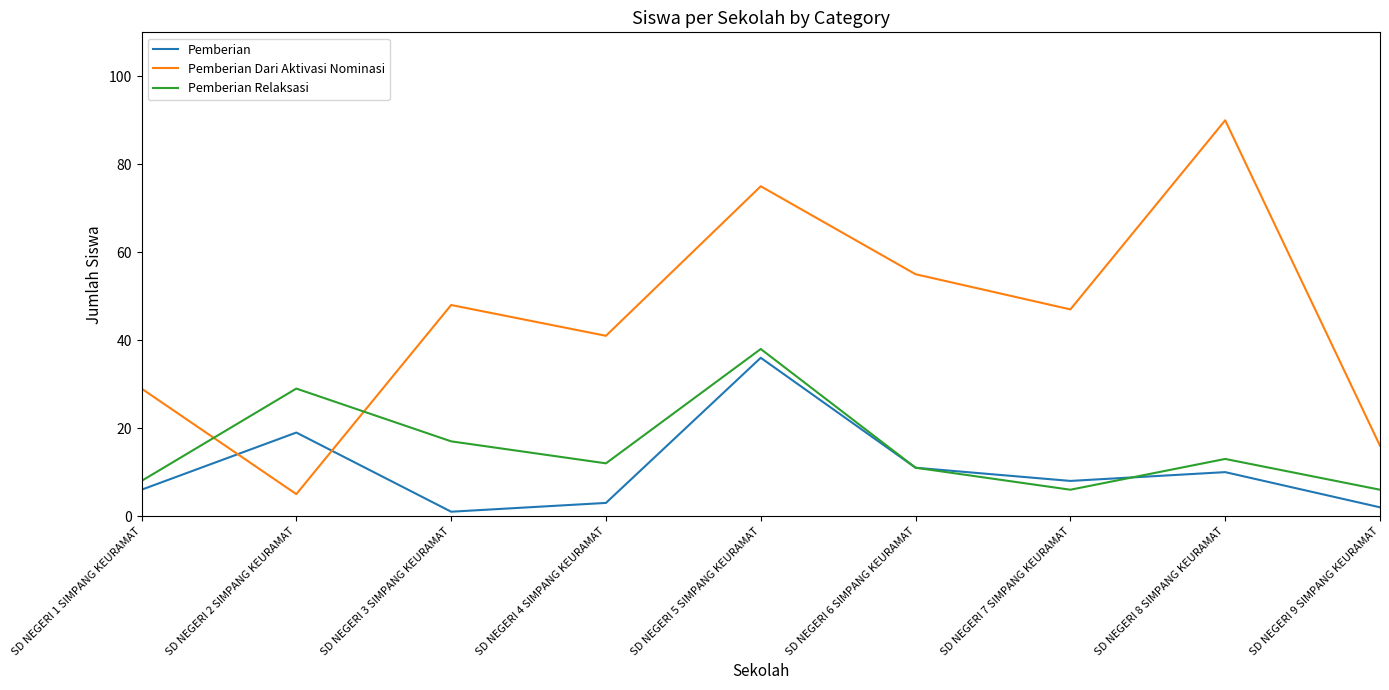

True or false: Pemberian Relaksasi has more than 2 interior local peaks.

True